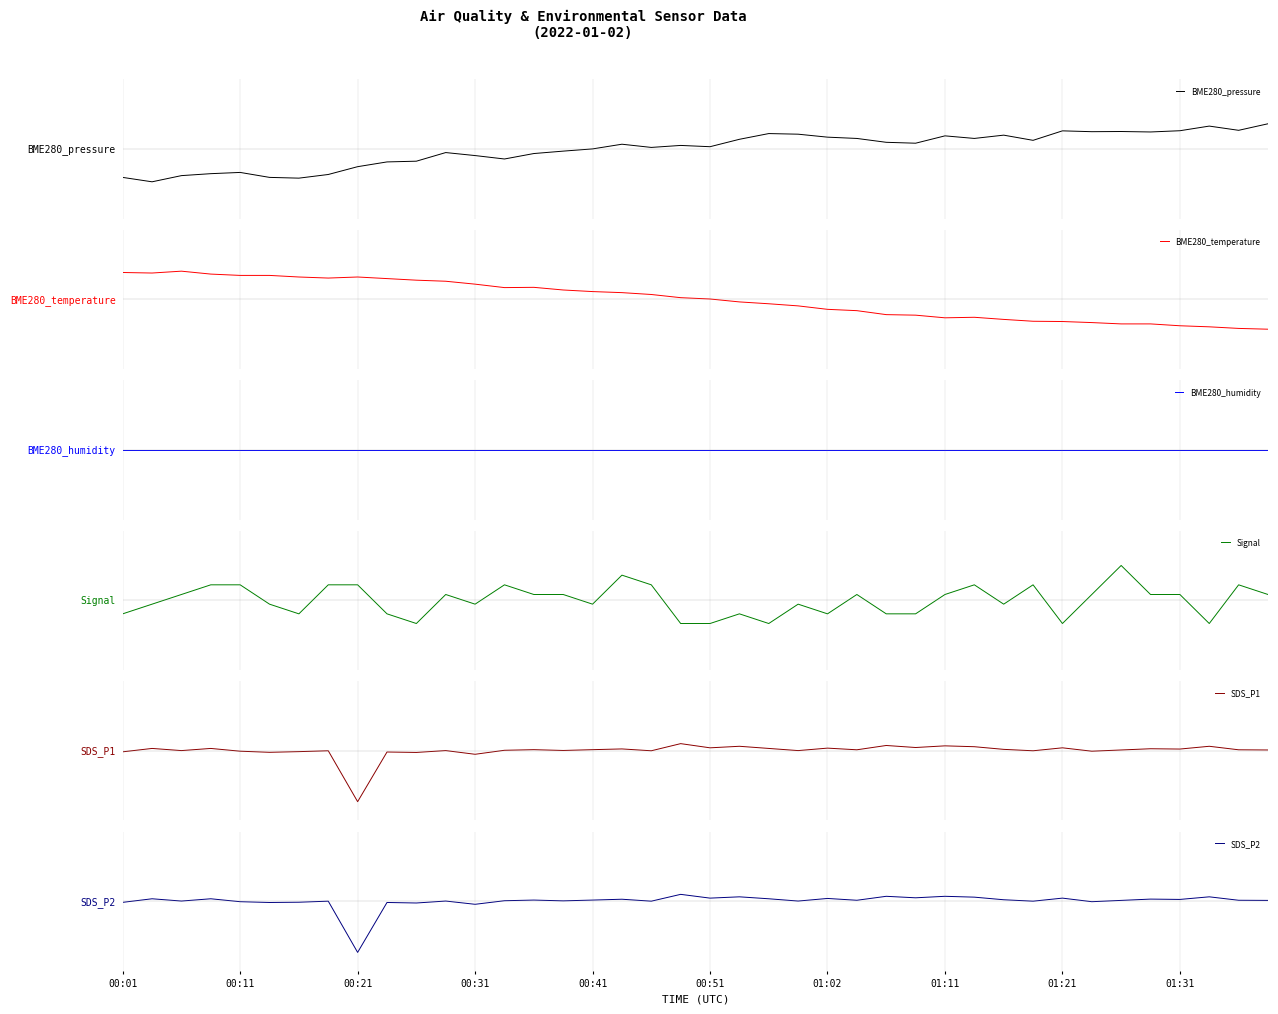

What is the spread (max minus min) of values at 19?

0.5